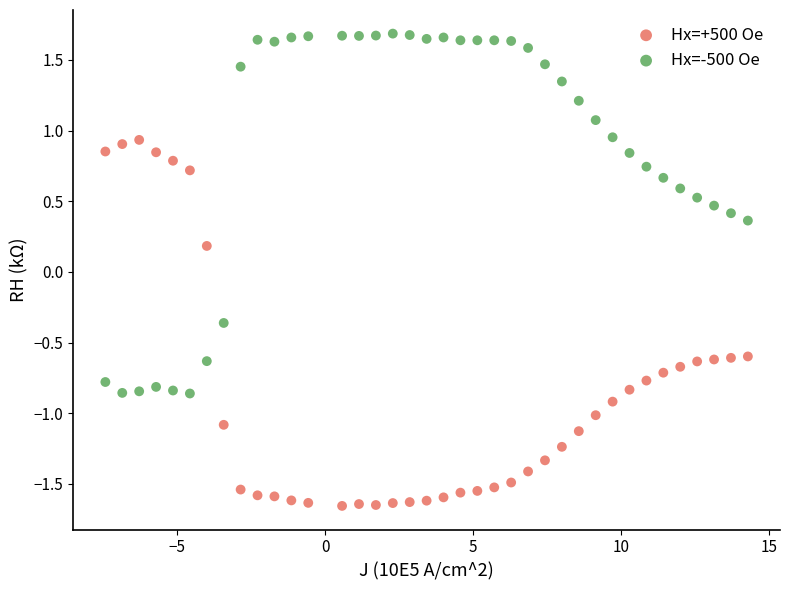

Which series contains the lowest Y value?

Hx=+500 Oe